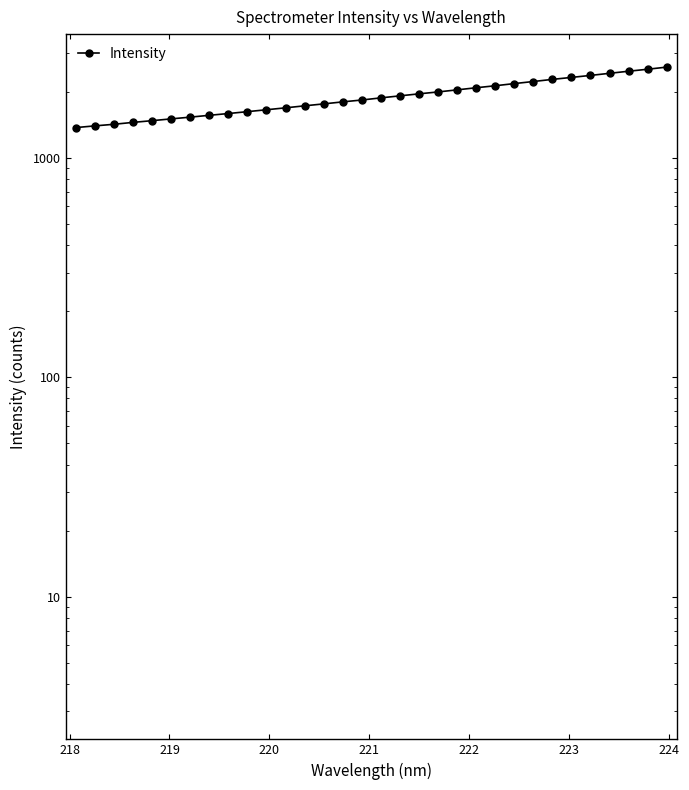

What is the maximum value shown in the chart?

2588.4